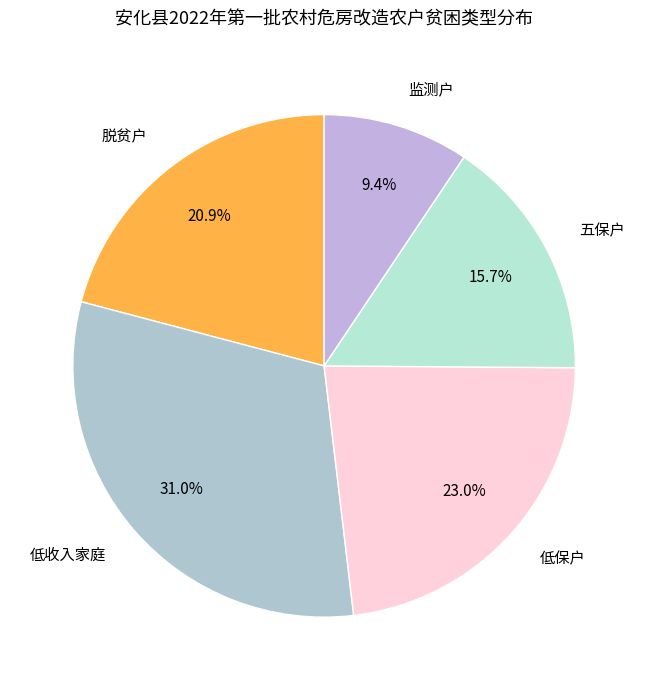

Rank the categories by value from highest to lowest.

低收入家庭, 低保户, 脱贫户, 五保户, 监测户